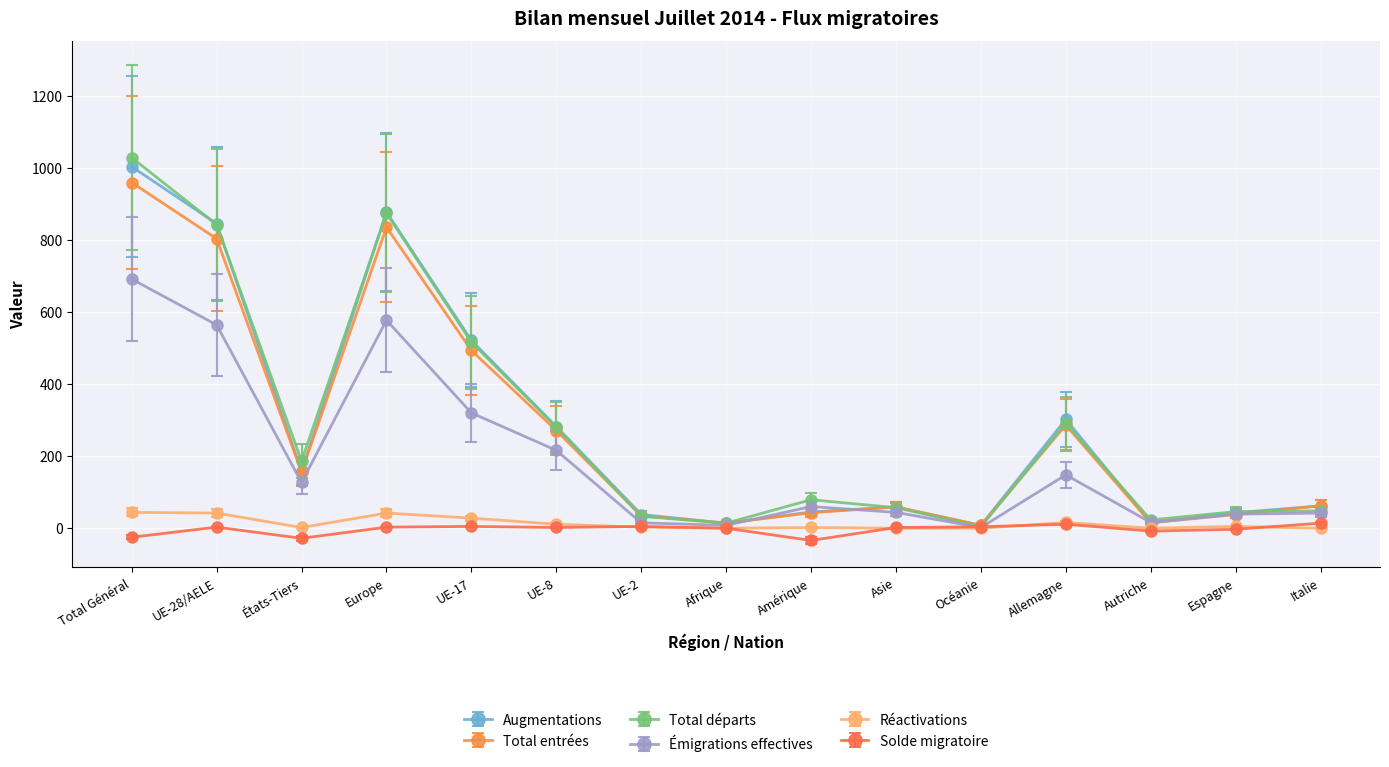

What is the value of the Émigrations effectives point at the 10th from the left?

44